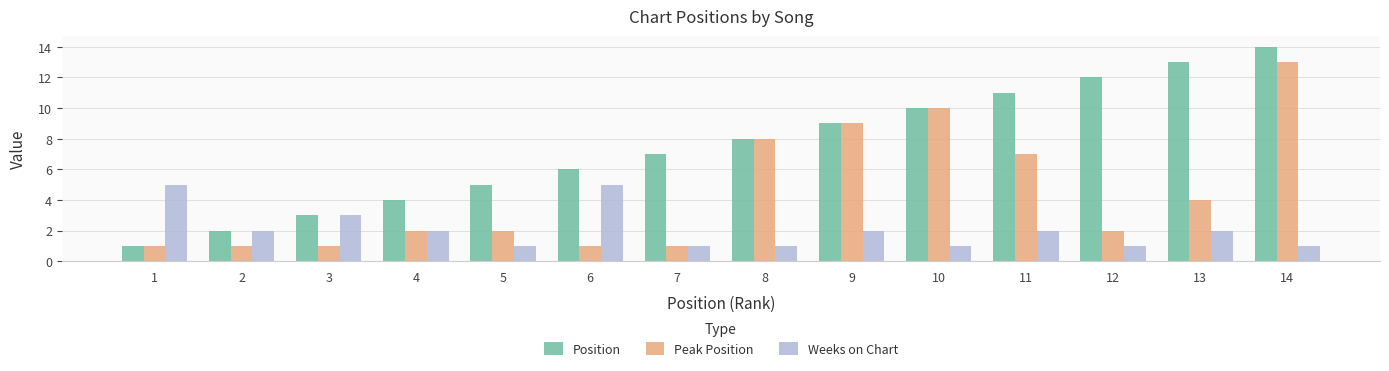

What are all the series names shown in the legend?

Position, Peak Position, Weeks on Chart